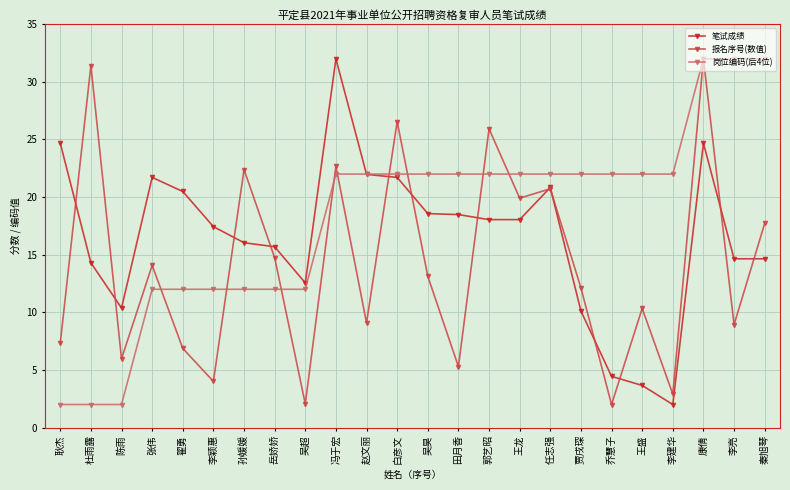

How many lines are shown in the chart?

3